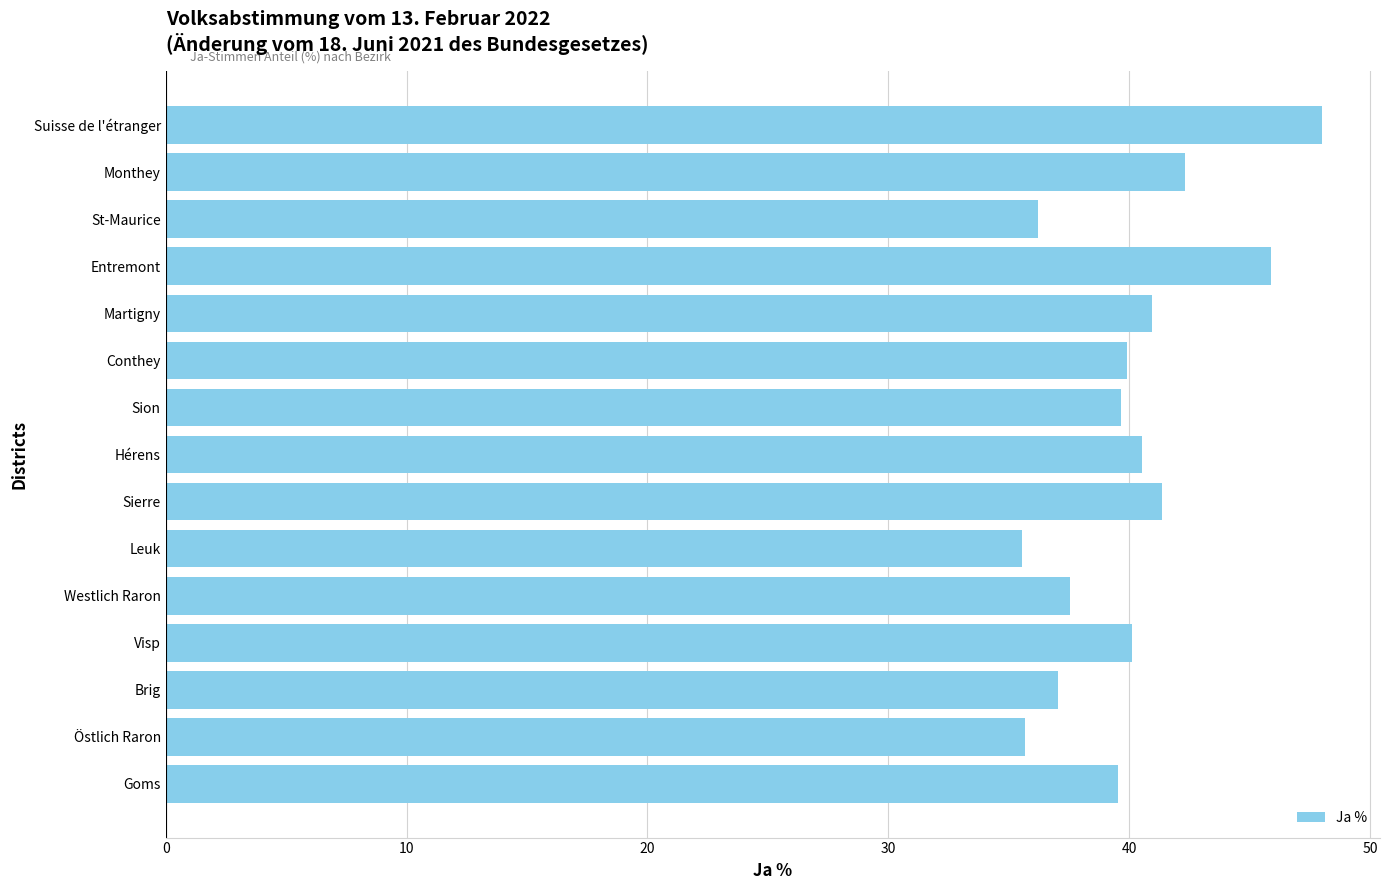

What is the average value?

40.0